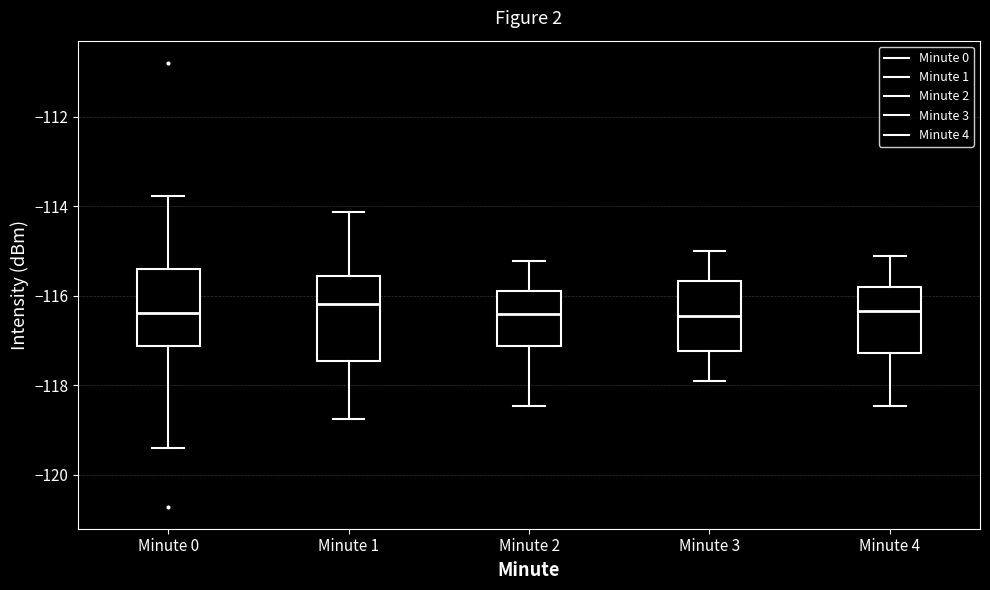

Where does the lower whisker of the box for Minute 3 end on the y-axis? The values are not printed on the chart, so give them approximately, as read against the axis.

-118.0